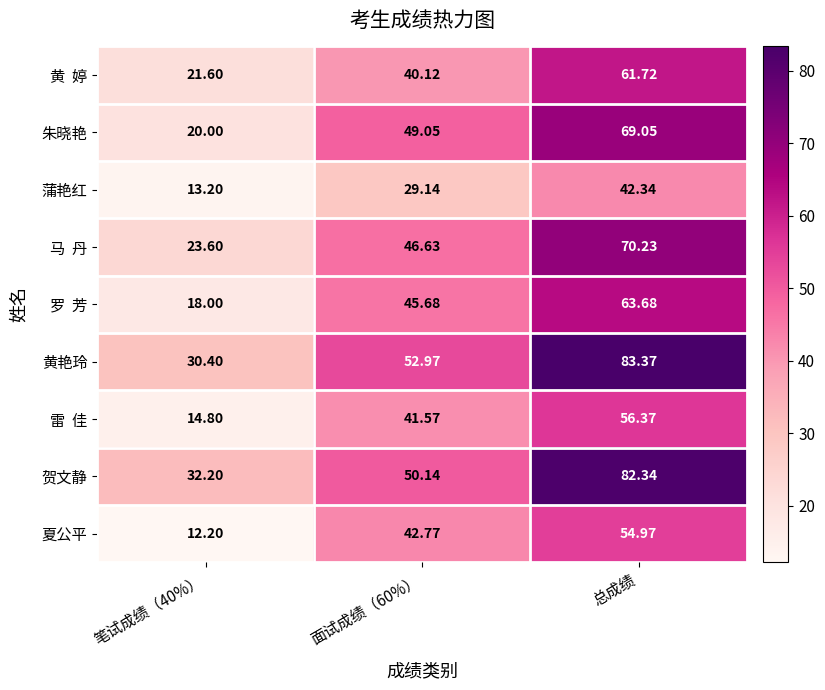

How many values in the 黄艳玲 series are below 52?

1